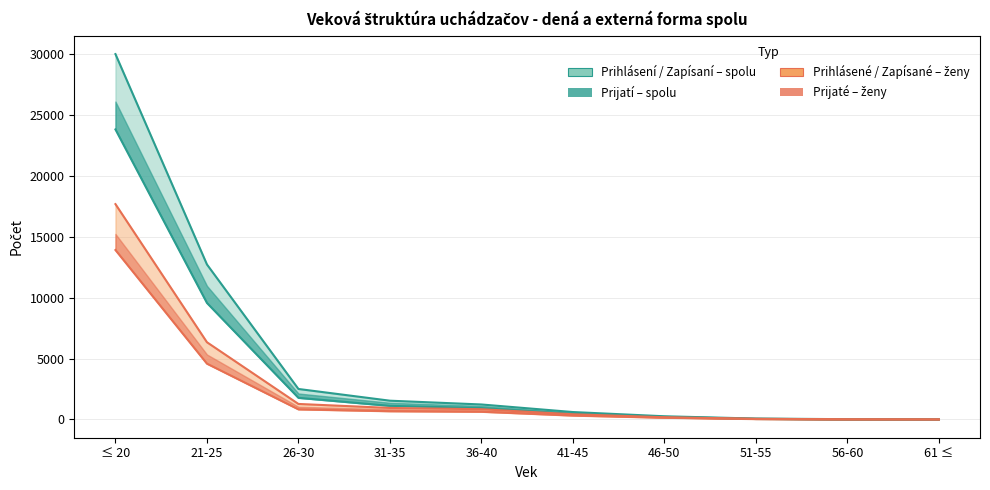

What is the approximate value of Prihlaseni_vsetci at 46-50?

263